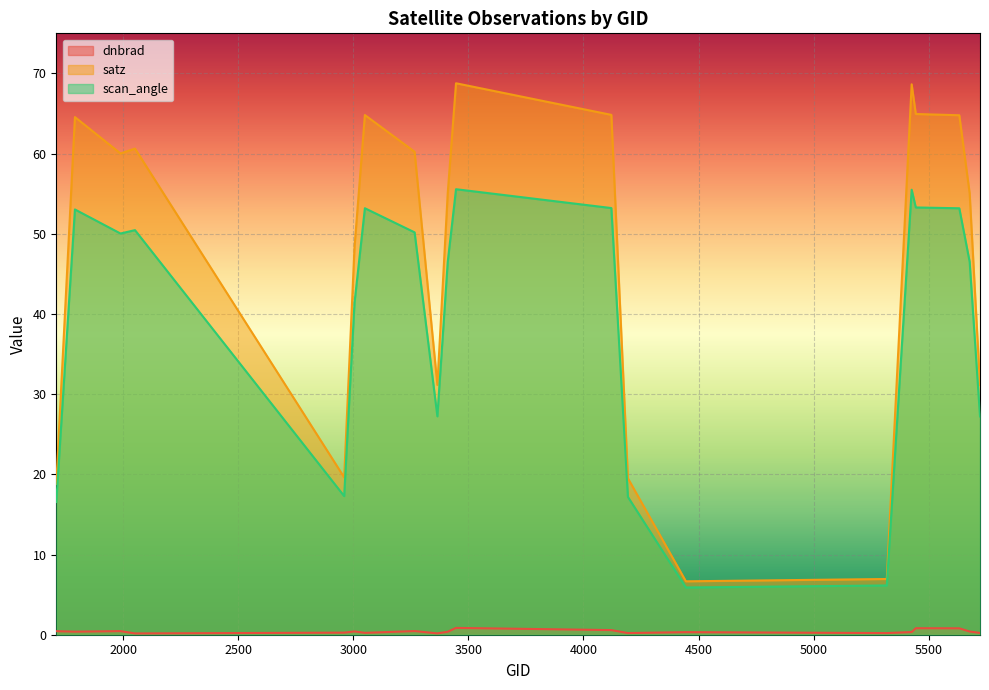

How many data points does each series have?

20